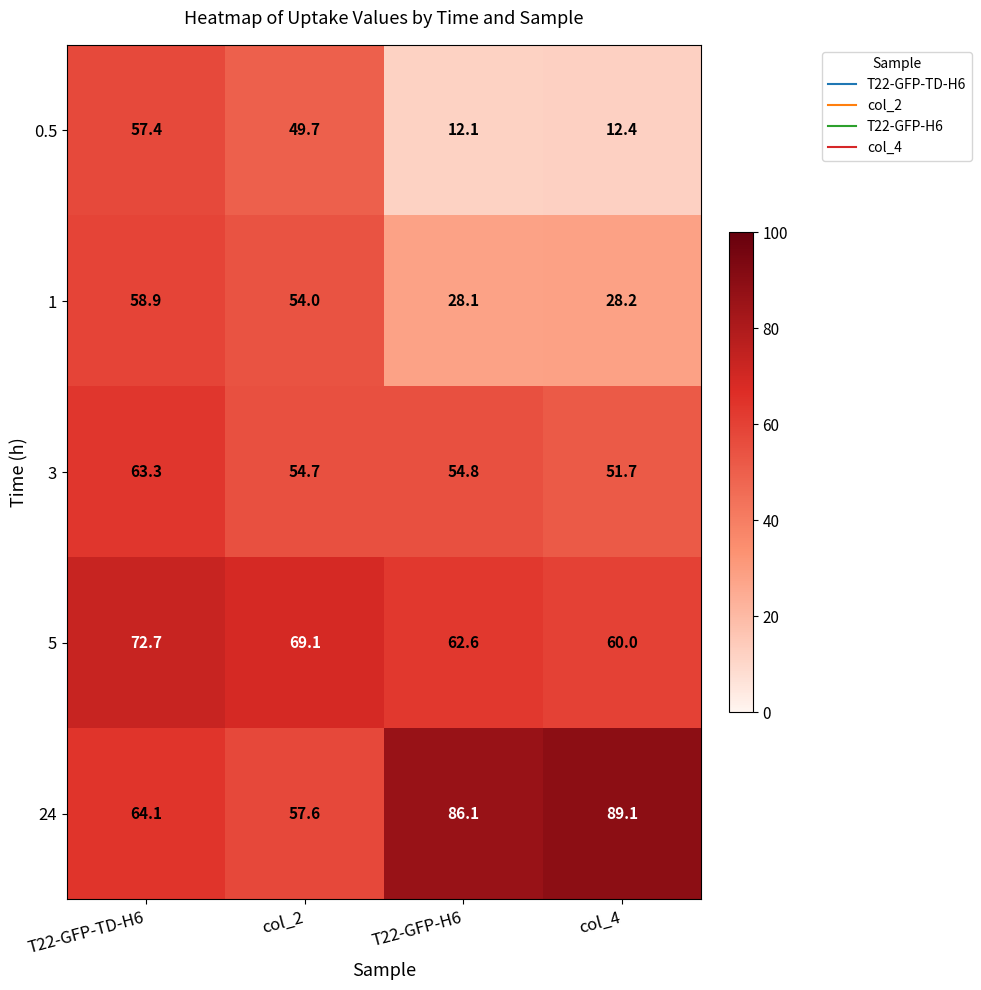

The value of 24 at col_4 is 89.1. True or false?

True